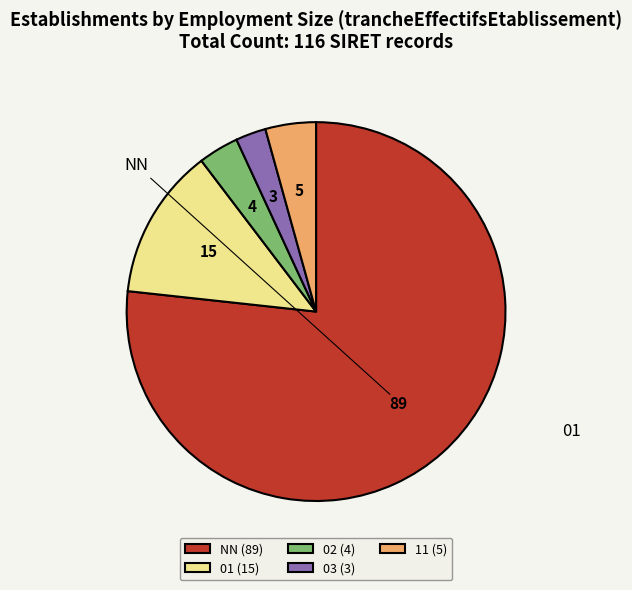

True or false: 03 (3) accounts for 12% of the total.

False